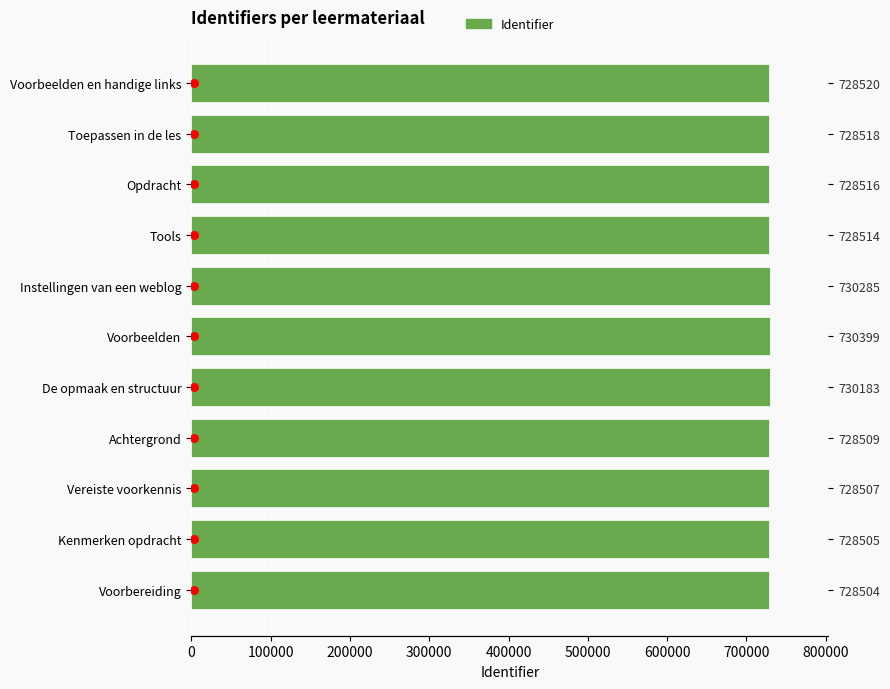

Which has a higher value, Voorbeelden en handige links or Instellingen van een weblog?

Instellingen van een weblog